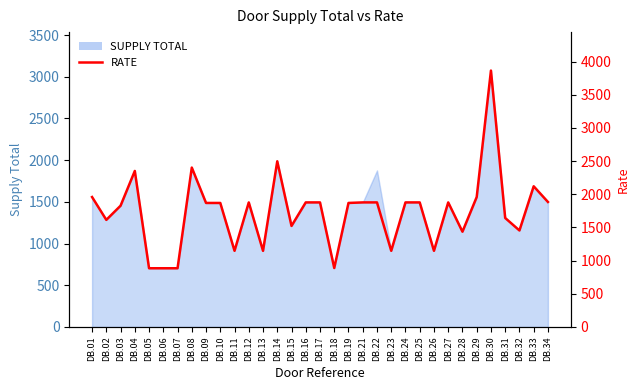

How many points are higher than both their immediate neighbors (excluding endpoints)?

7